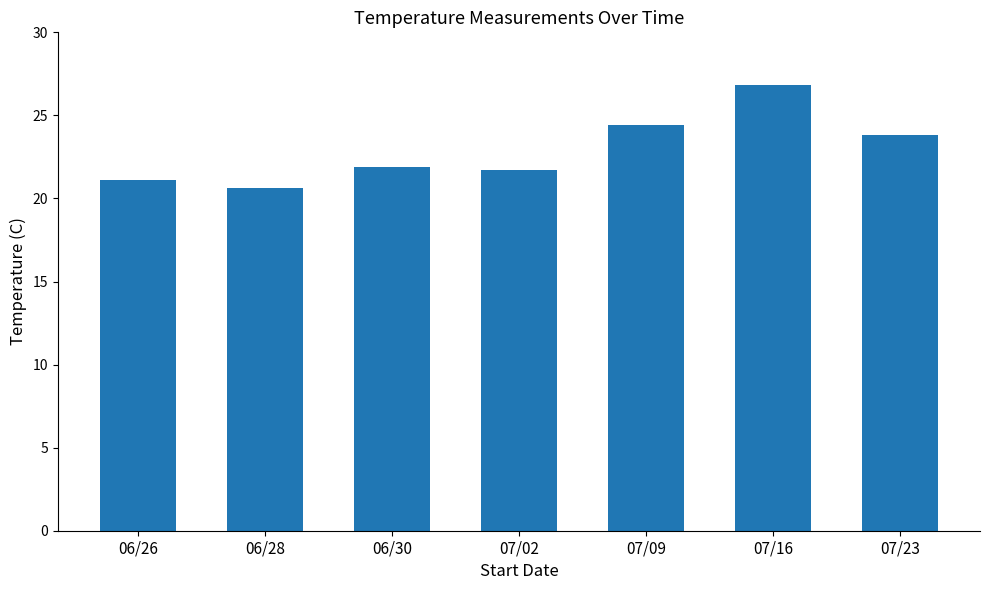

What is the sum of the values at 07/09 and 07/02?

46.1